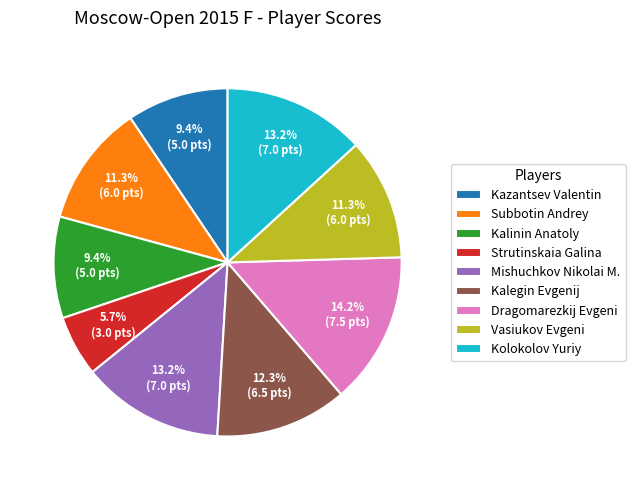

Is Mishuchkov Nikolai M. the majority of the pie?

No